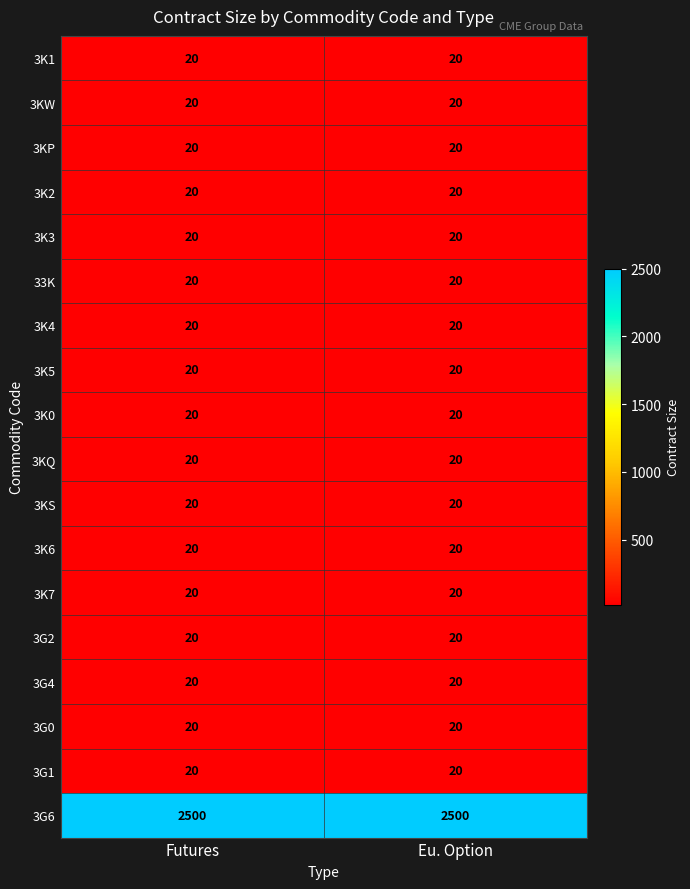

Read the 3K1 value at Futures.

20